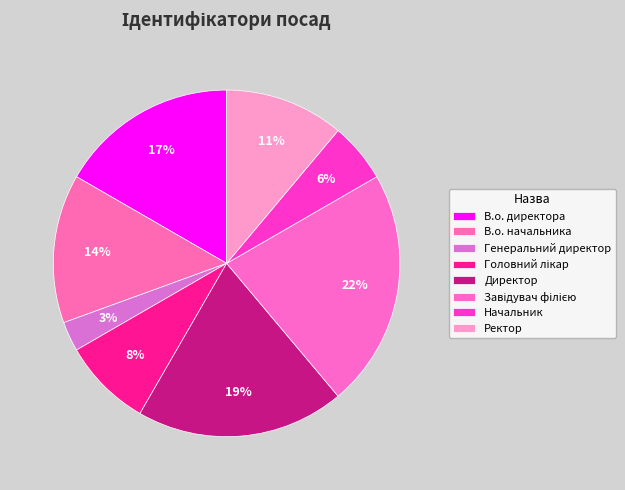

Which slice is the largest?

Завідувач філією